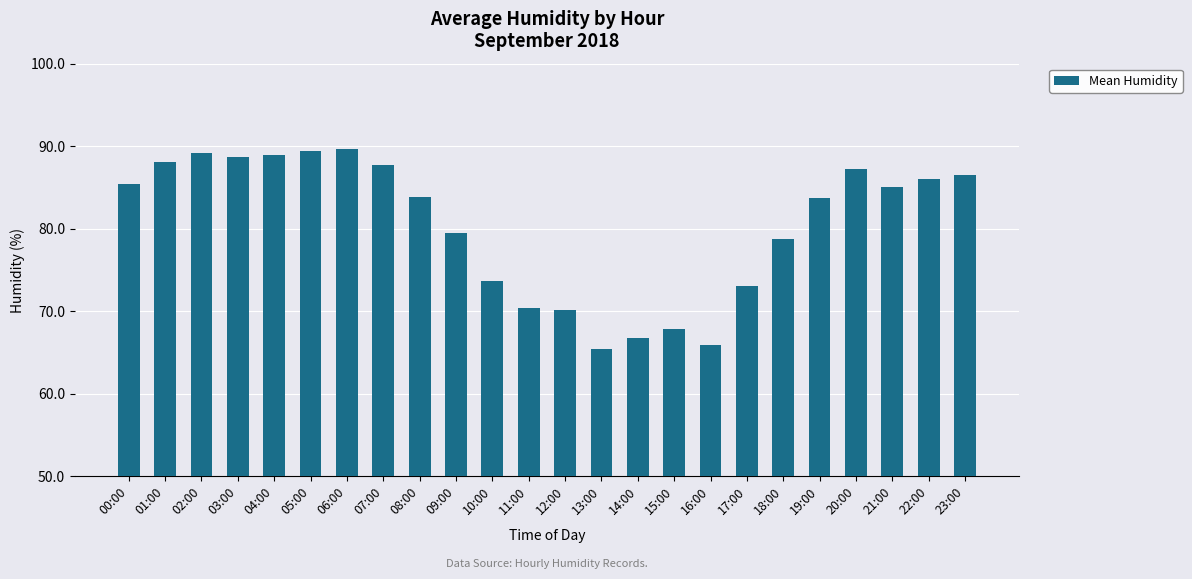

How many series are shown in this chart?

1